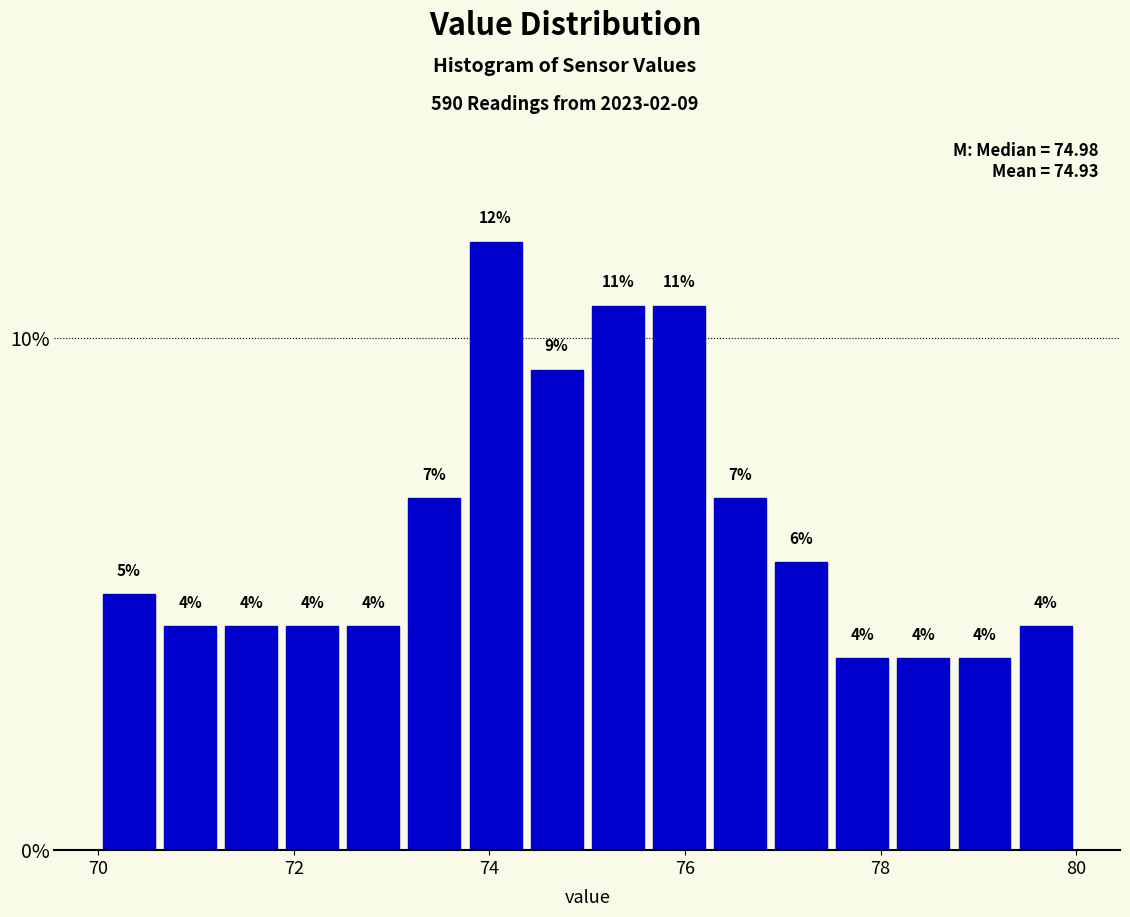

Around what value on the x-axis is the tallest bar? Give the approximate position of its centre, as read against the axis.

74.0